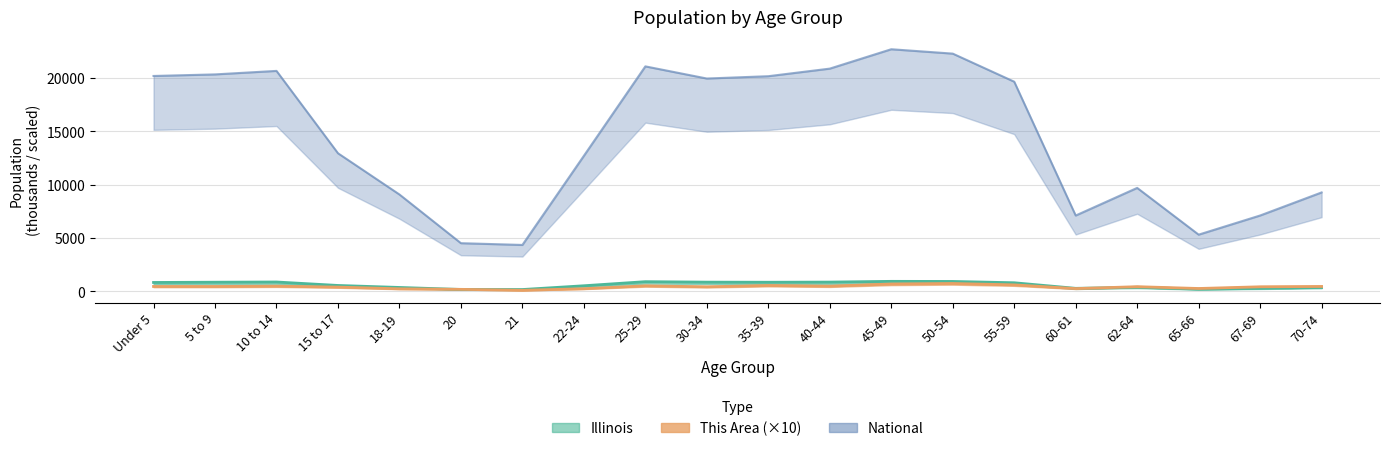

True or false: Illinois and National cross at least once.

False